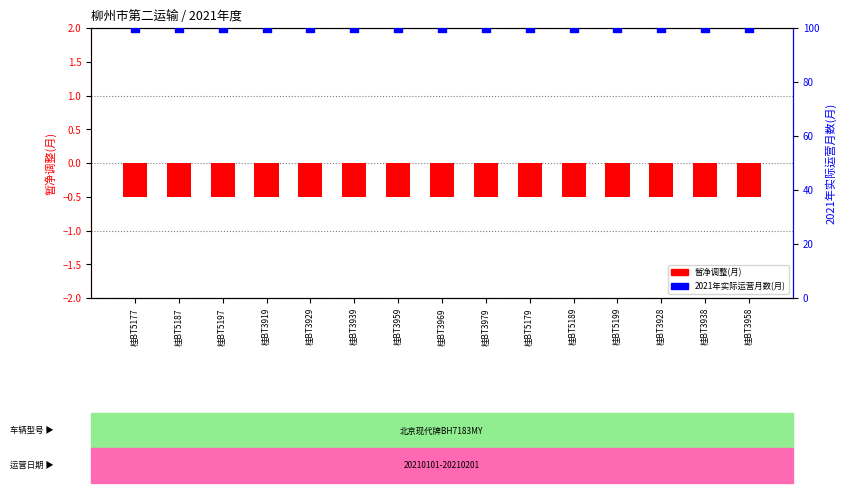

At how many categories does at least one series exceed 74?

15